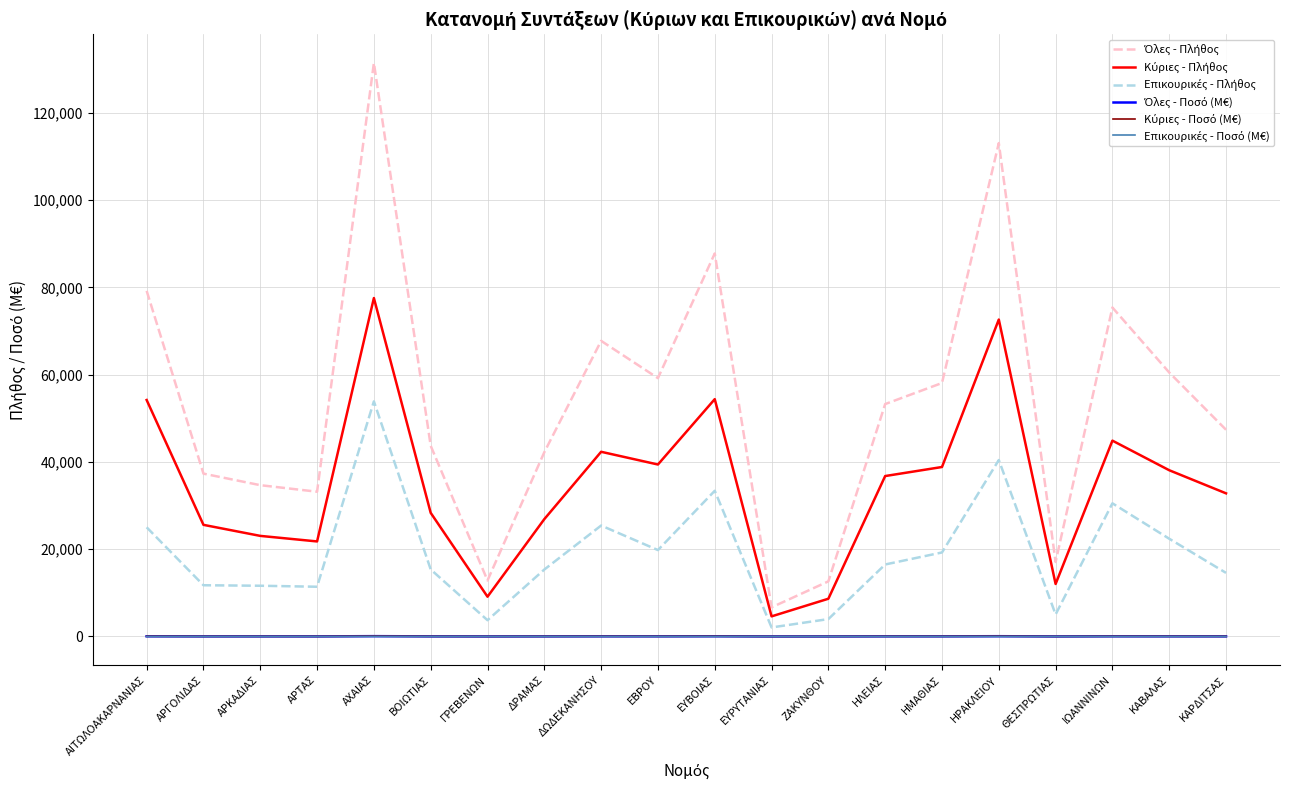

Which category has the highest value across all series?

ΑΧΑΙΑΣ